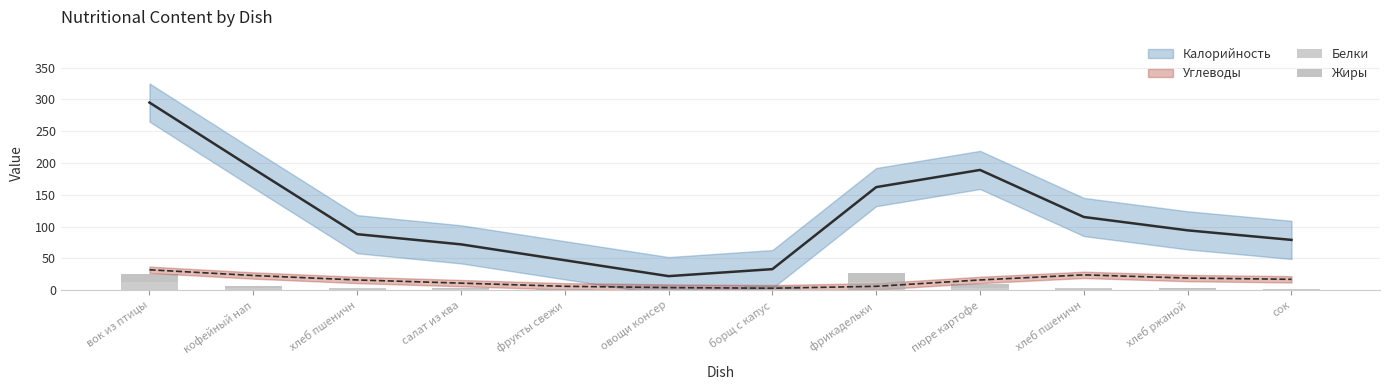

What is the difference between the second highest and minimum values in the Белки series?

11